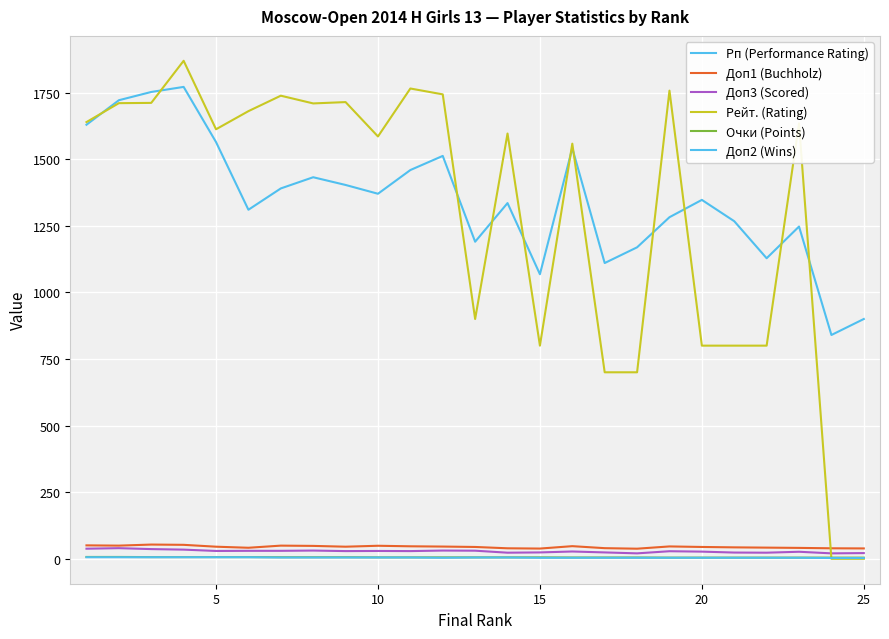

True or false: Доп2 (Wins) and Рп (Performance Rating) cross at least once.

False